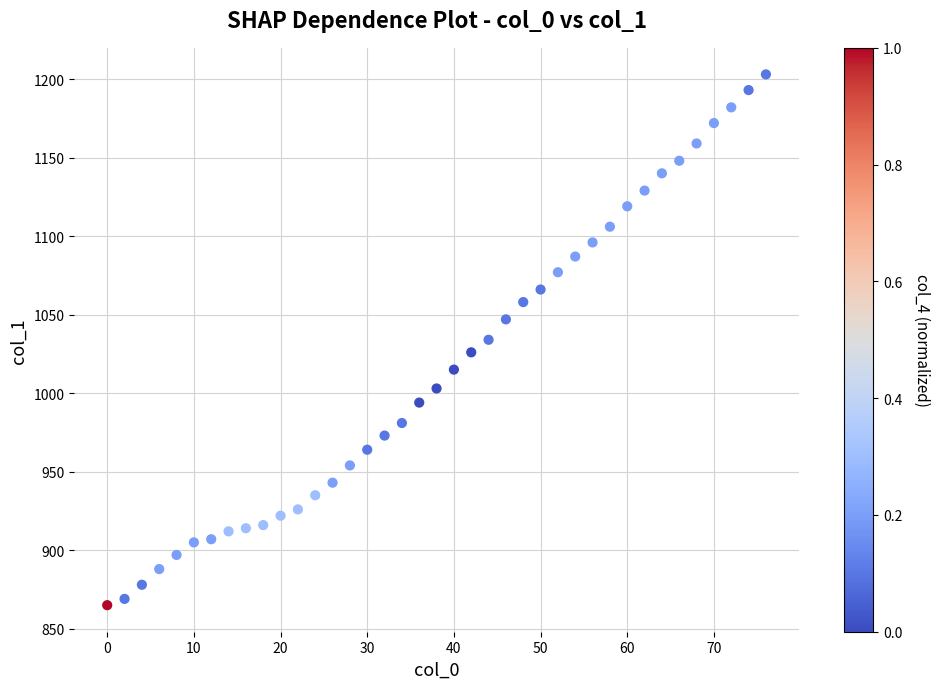

What is the range of Y values (max minus min)?

338